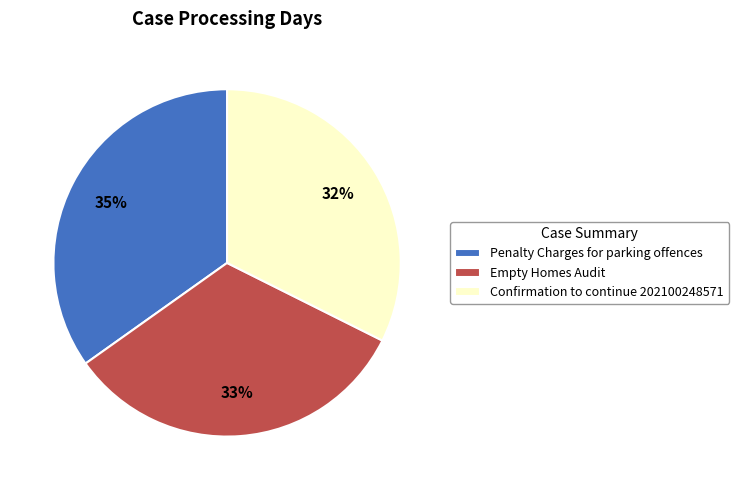

What is the largest slice in the pie chart?

Penalty Charges for parking offences